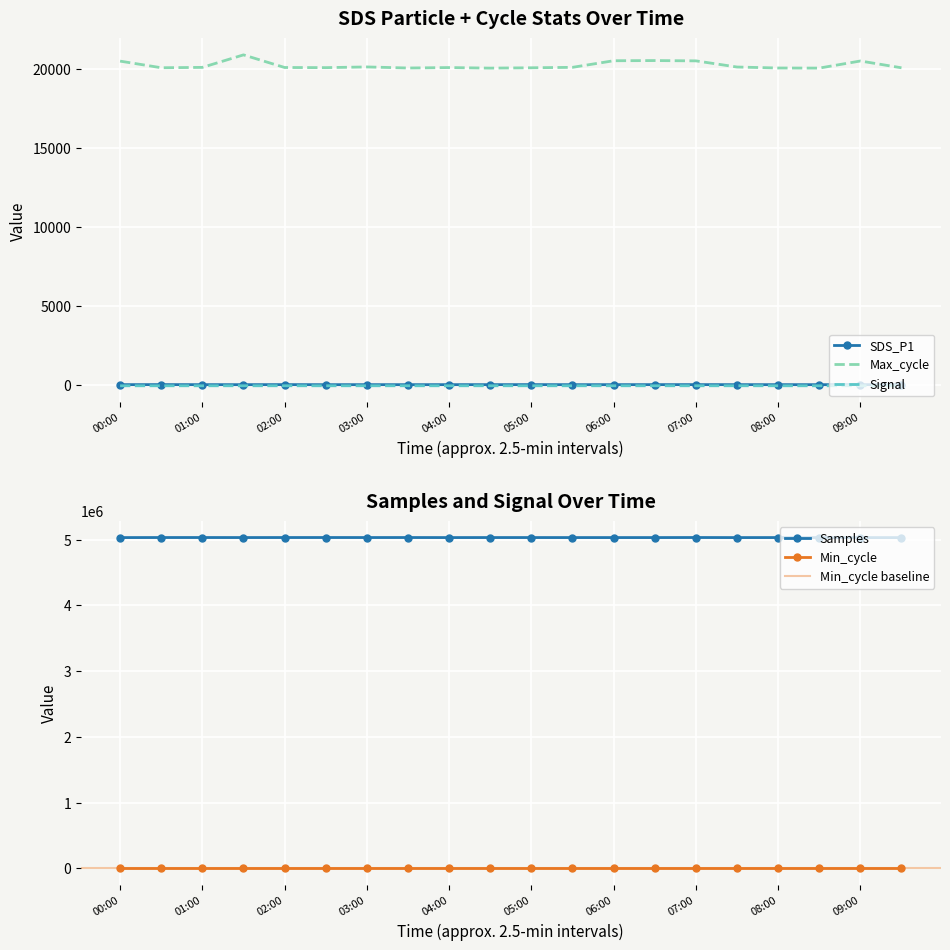

Which label corresponds to the largest value in the chart?

07:00